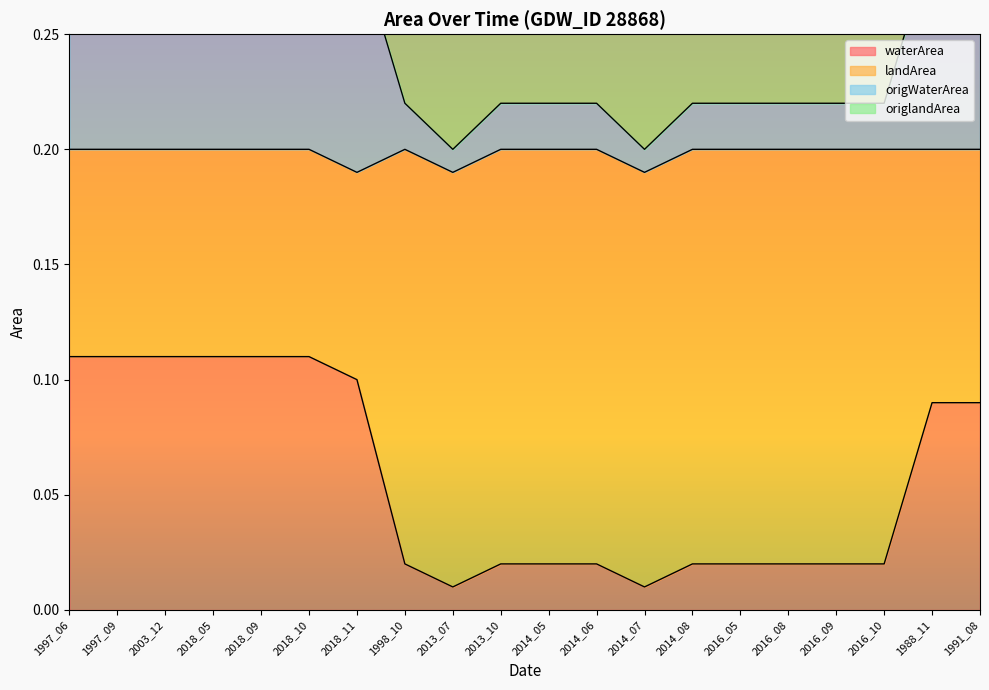

True or false: waterArea has a value of 0.0 at 1991_08.

False